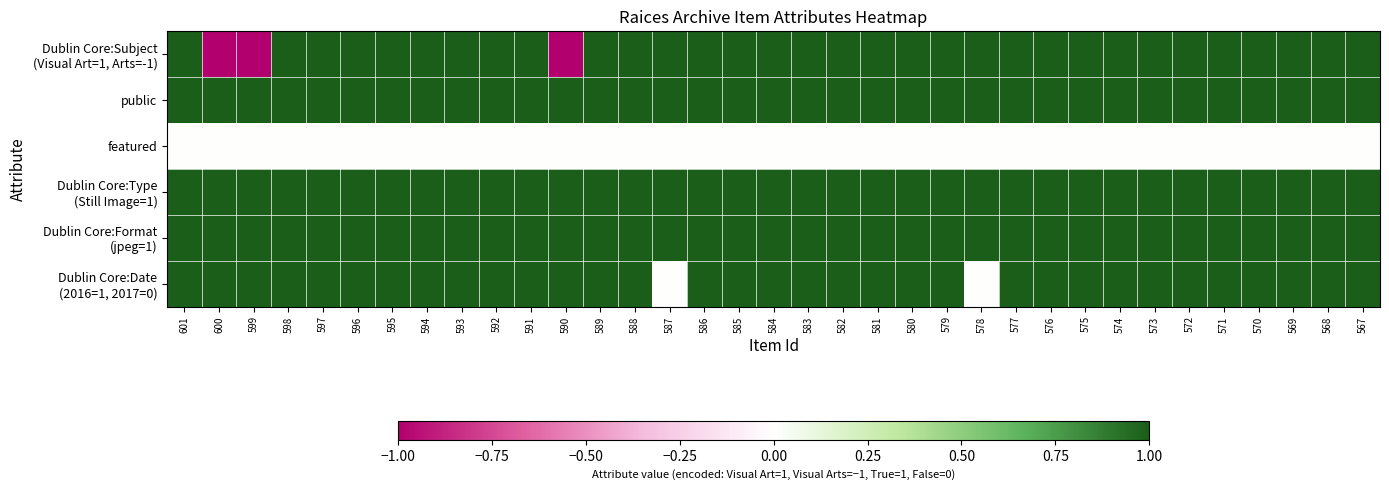

At which category does the chart reach its minimum across all series?

600